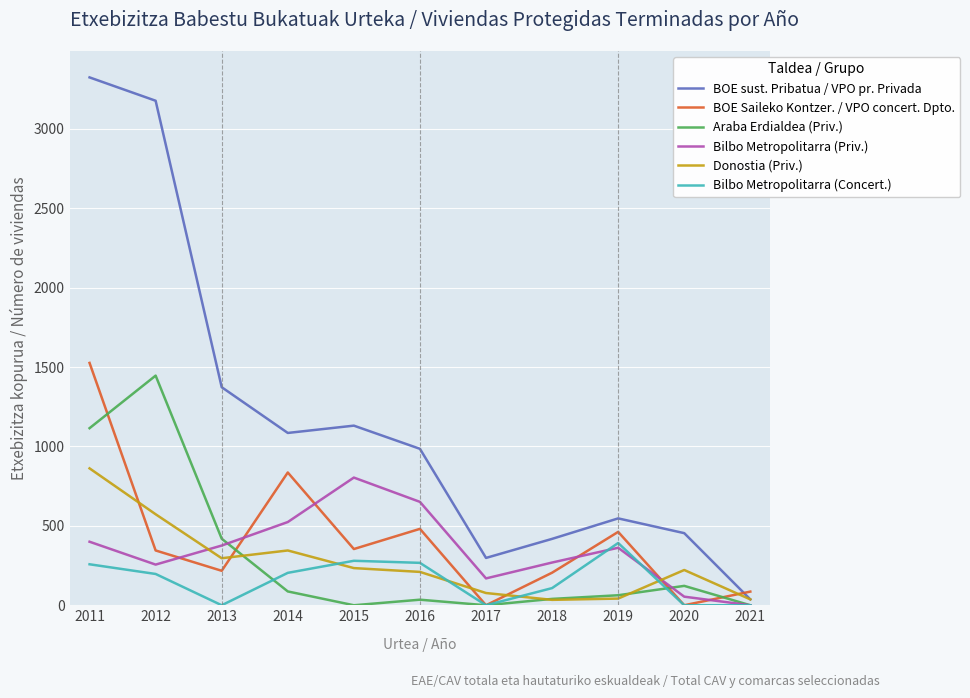

What is the sum of all Bilbo Metropolitarra (Priv.) values?

3865